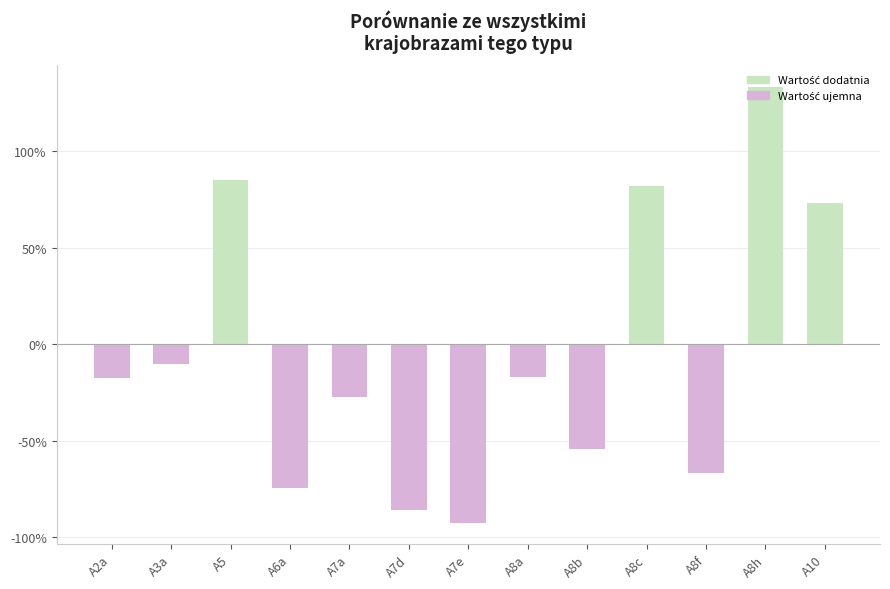

List the labels in order of value, smallest first.

A7e, A7d, A6a, A8f, A8b, A7a, A2a, A8a, A3a, A10, A8c, A5, A8h